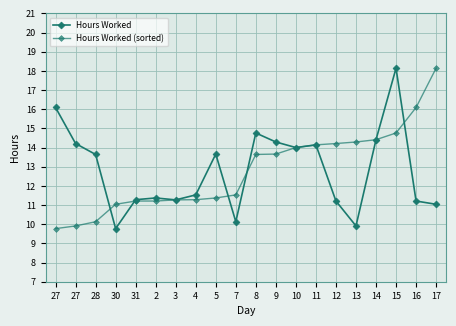

What is the approximate value of Hours Worked (sorted) at 4?

11.3